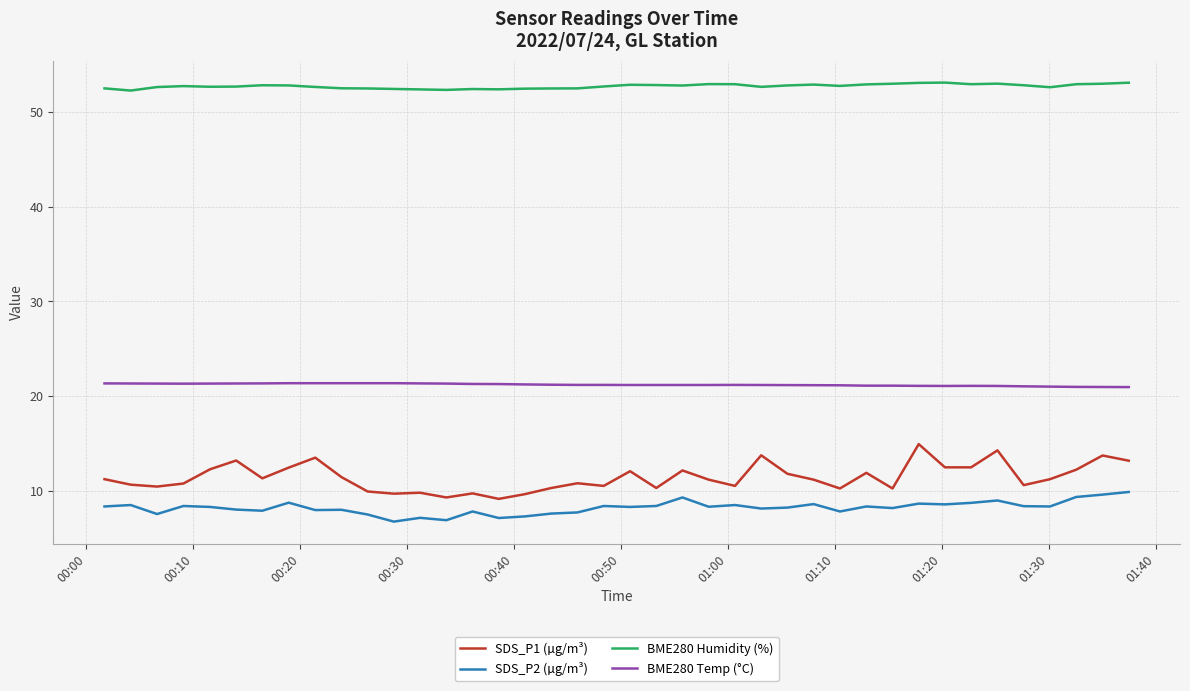

Rank the series by their maximum value, from lowest to highest.

SDS_P2 (µg/m³), SDS_P1 (µg/m³), BME280 Temp (°C), BME280 Humidity (%)